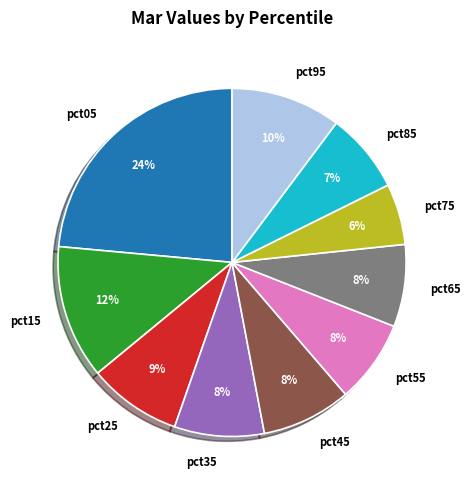

Does pct35 represent more than half of the total?

No